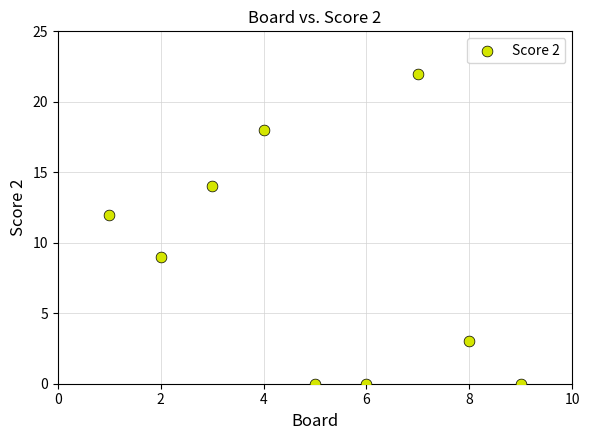

What is the average X value?

5